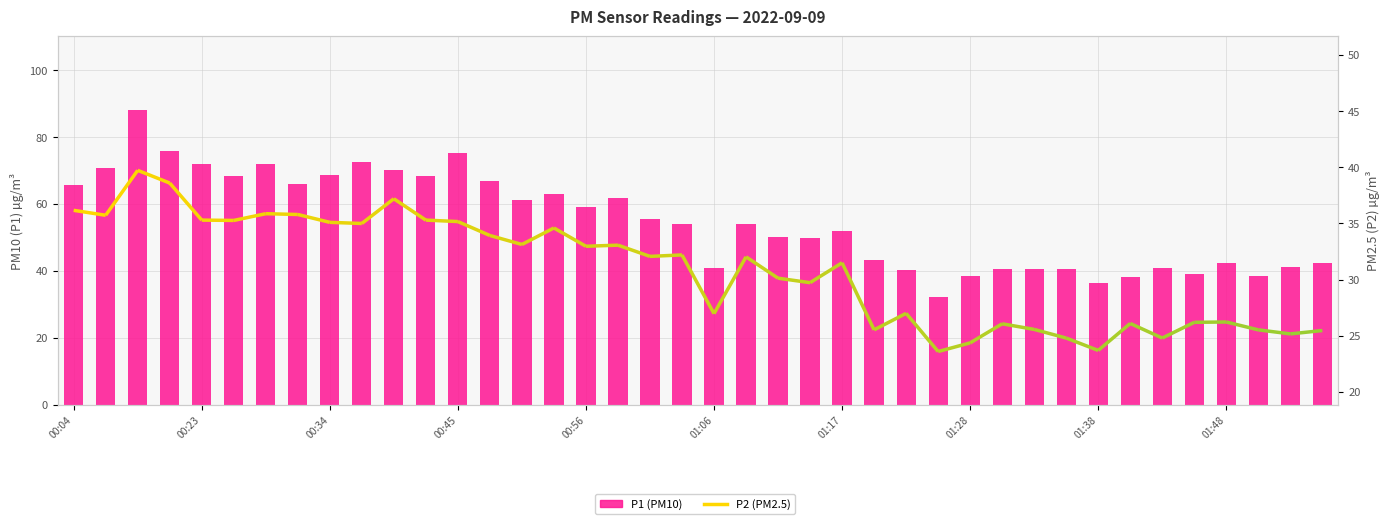

What is the value of the 1st bar from the left?

65.6